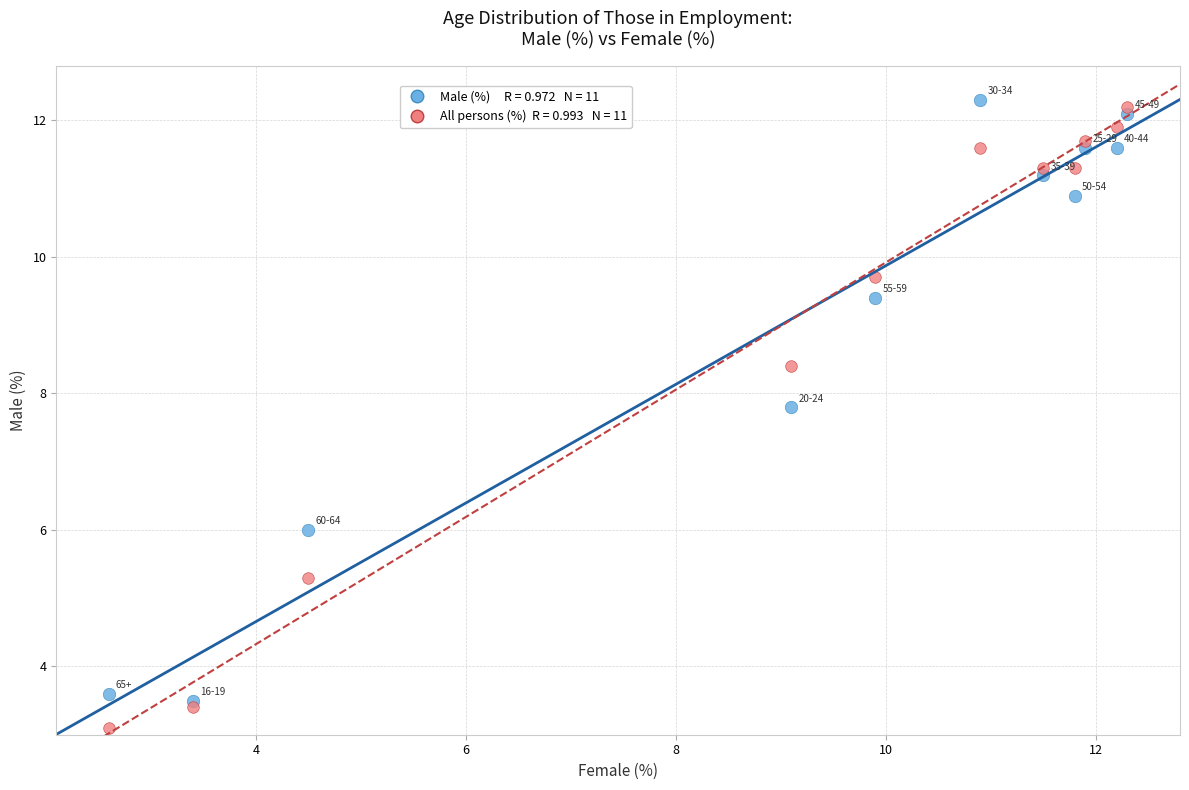

Across all series, what Y value is closest to 7?

7.8